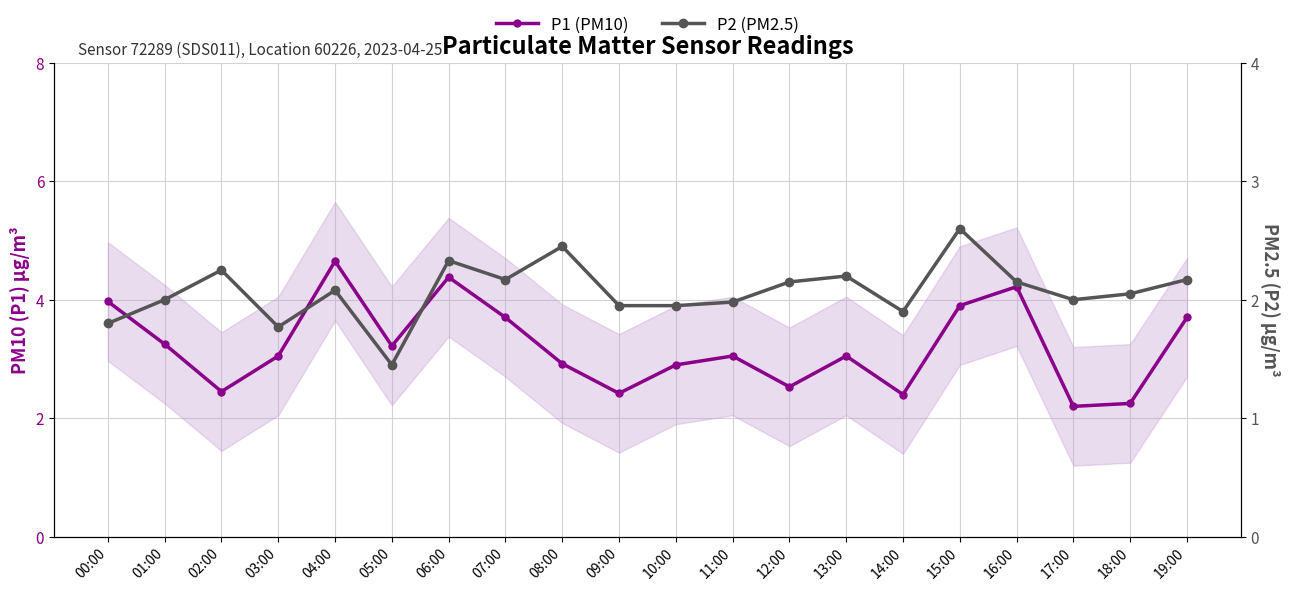

The value of P2 (PM2.5) at 17:00 is 2.0. True or false?

True